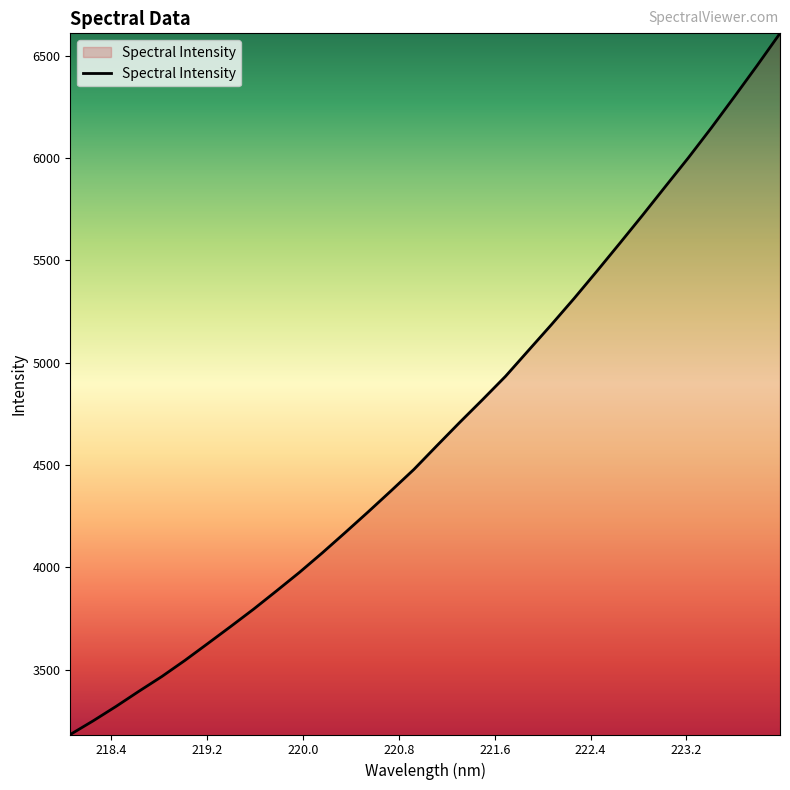

What is the difference between the maximum and minimum values?

3426.5